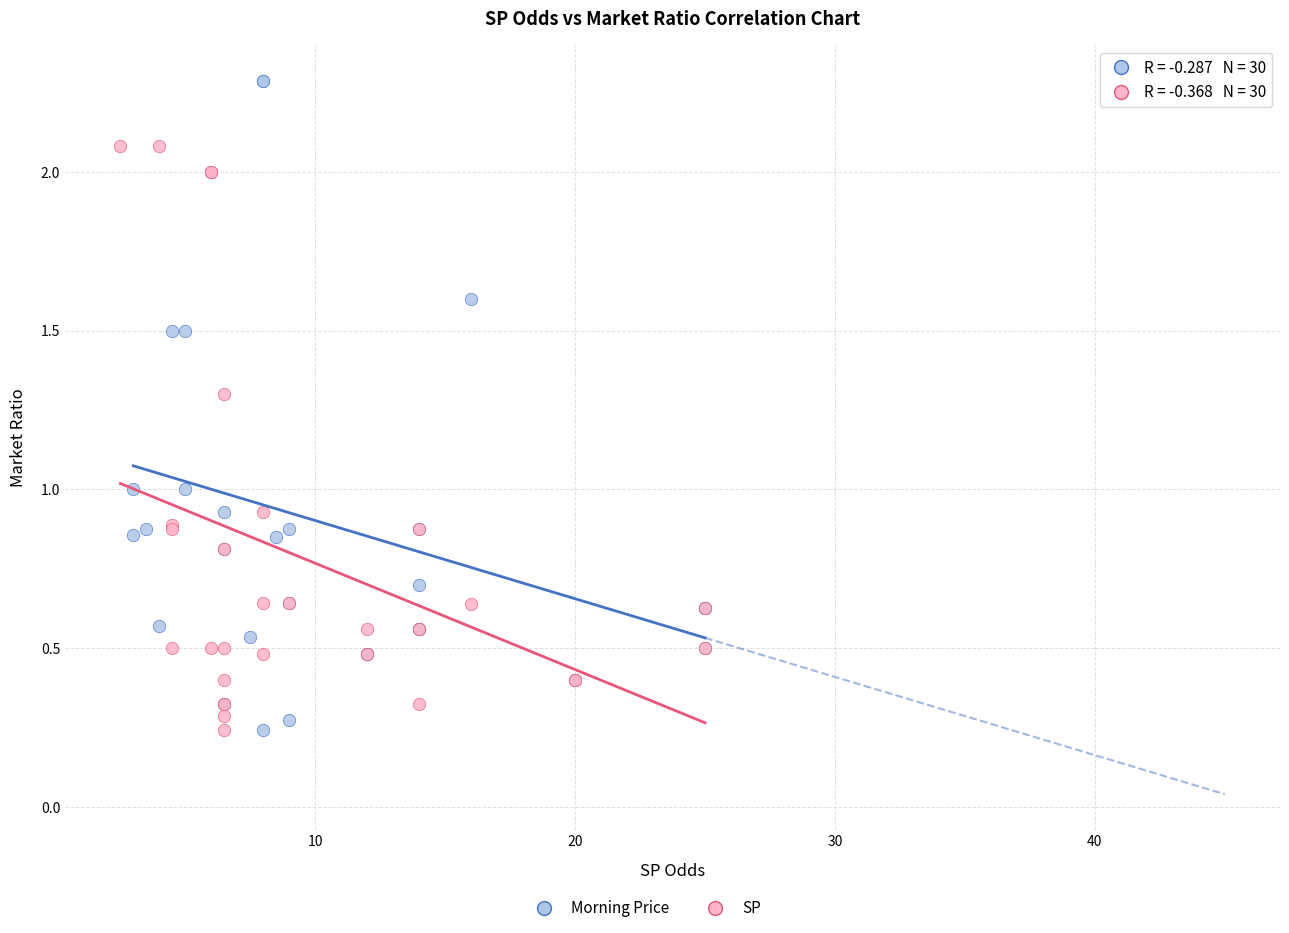

Which series reaches the maximum Y coordinate?

Morning Price